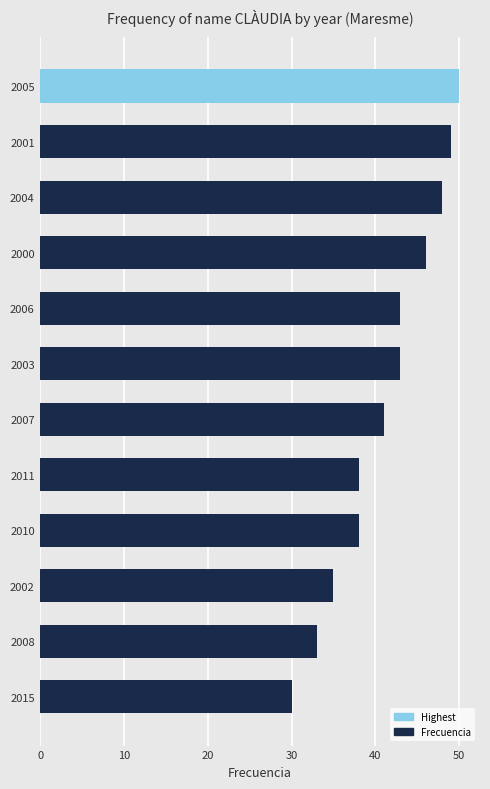

What is the minimum value shown in the chart?

30